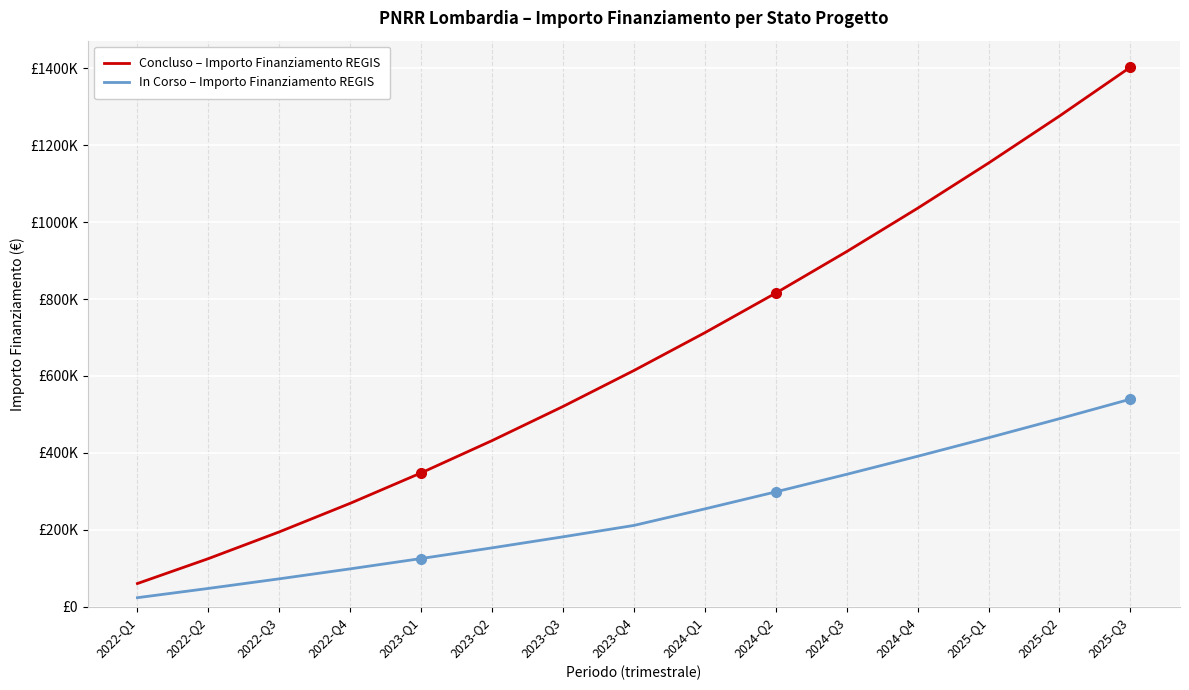

Rank the series at 2024-Q2 from lowest to highest value.

In Corso – Importo Finanziamento REGIS, Concluso – Importo Finanziamento REGIS